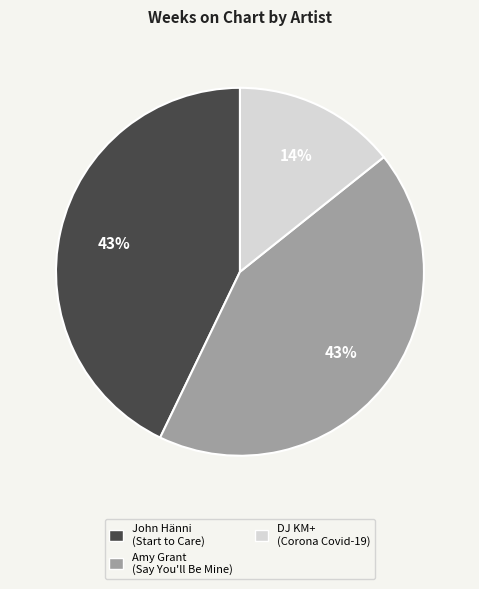

Is there any slice that represents more than half of the pie?

No